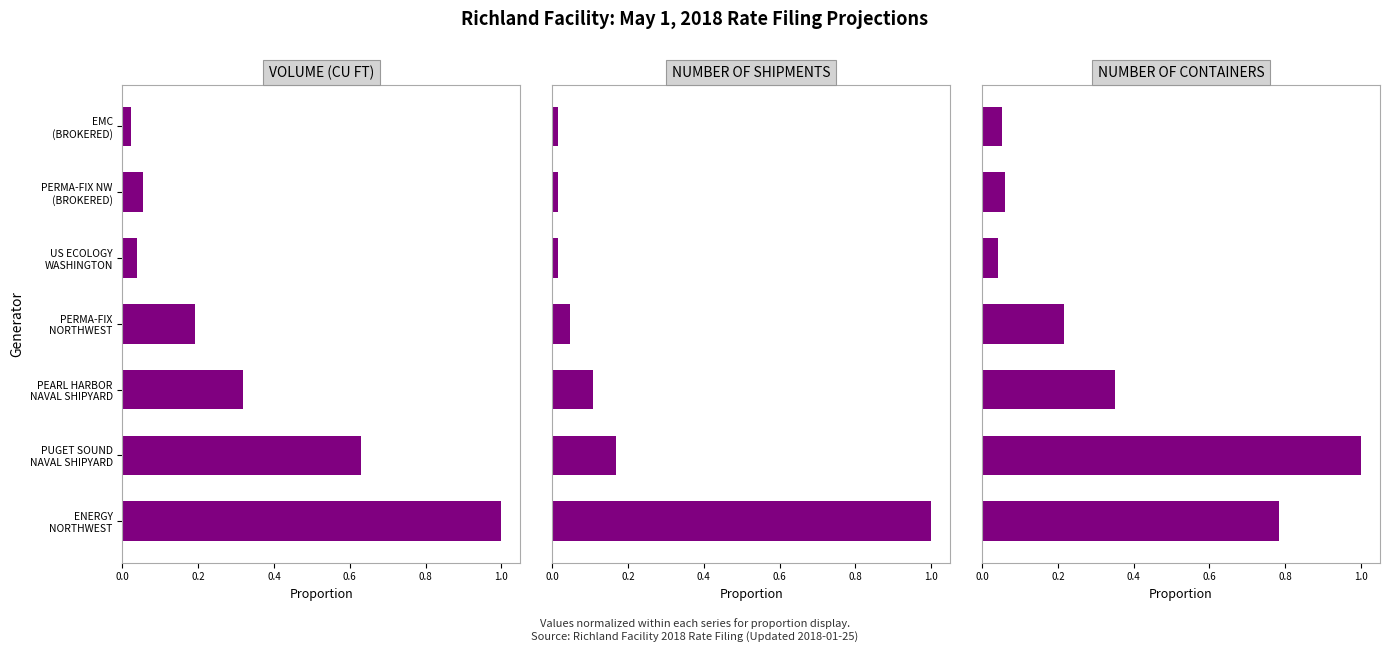

Does the chart contain any negative values?

No